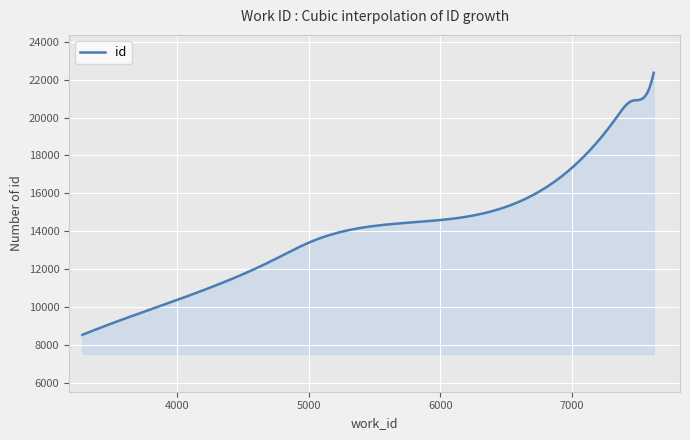

How many series are shown in this chart?

1